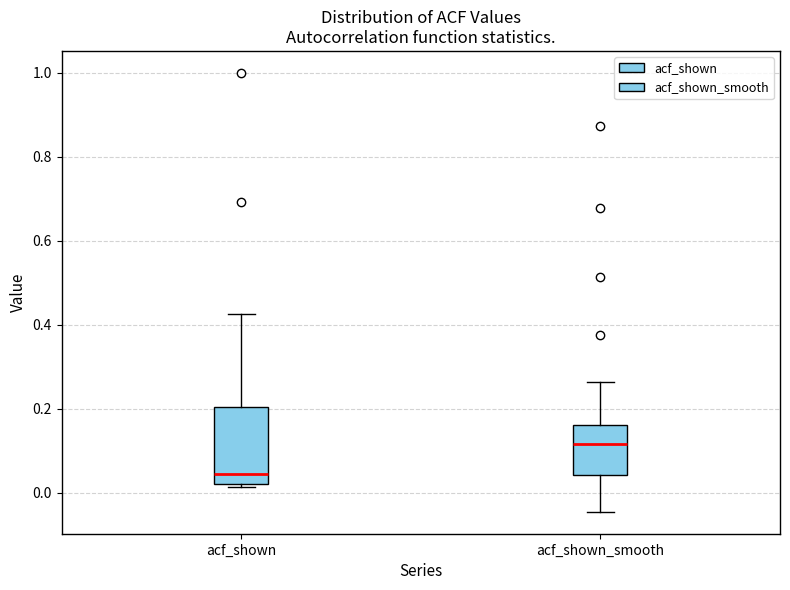

Where does the median line of the box for acf_shown_smooth sit on the y-axis? The values are not printed on the chart, so give them approximately, as read against the axis.

0.12